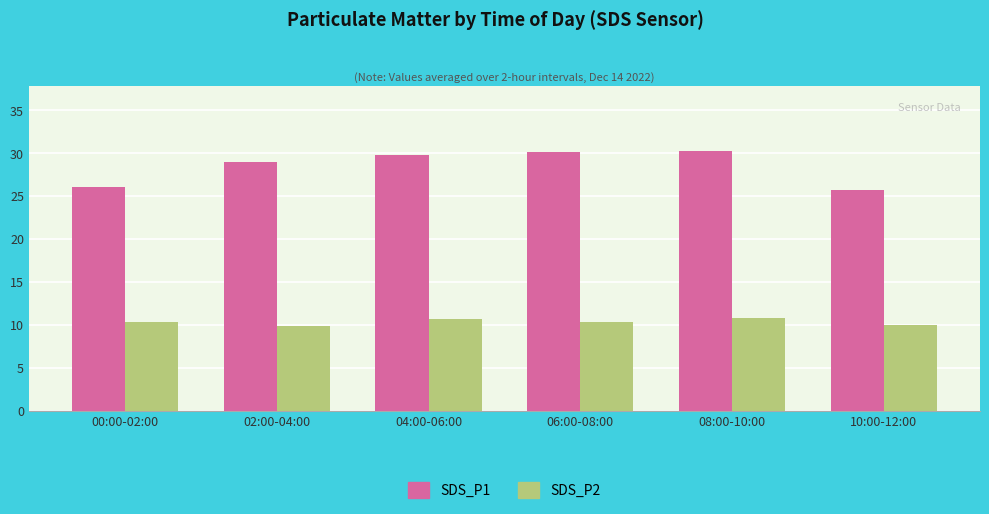

The SDS_P2 series shows 10.0 at 10:00-12:00. True or false?

True